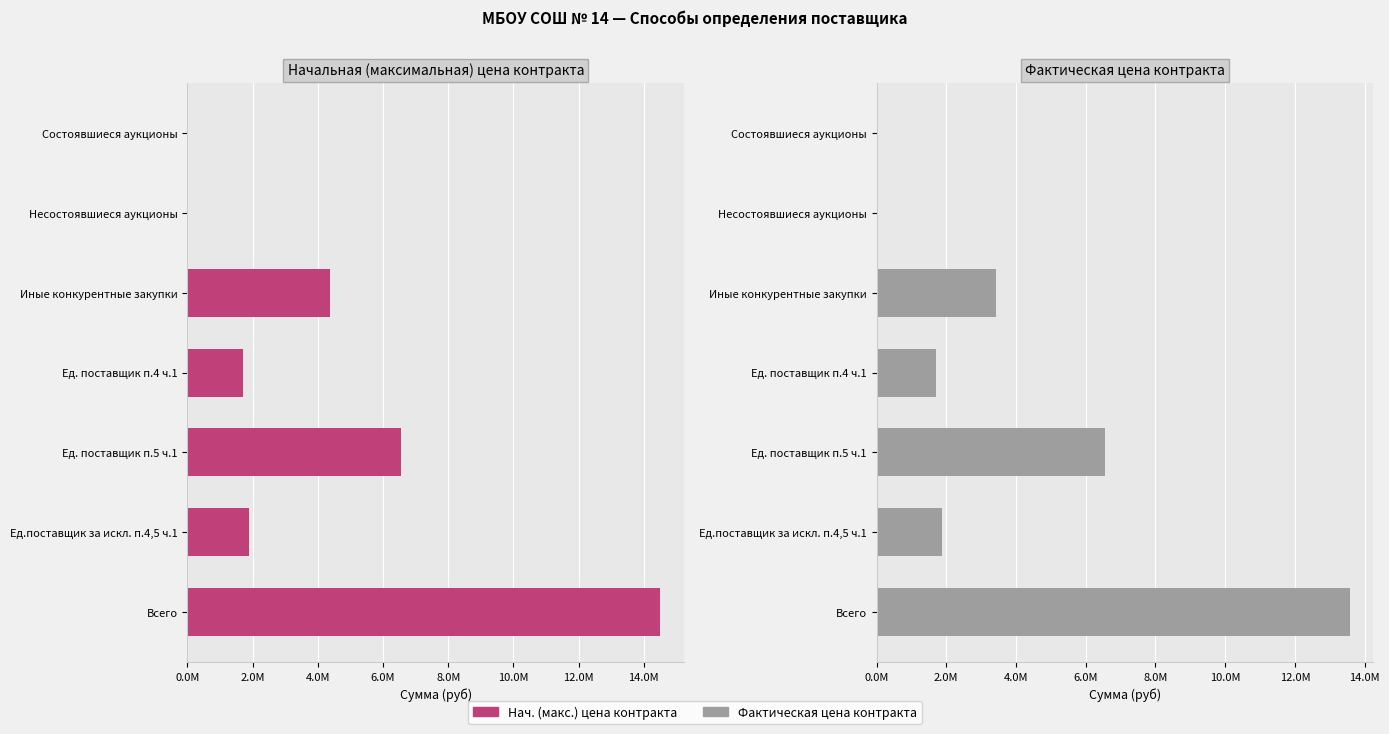

What is the sum of the Фактическая цена контракта values at Состоявшиеся аукционы and Иные конкурентные закупки?

3419390.0